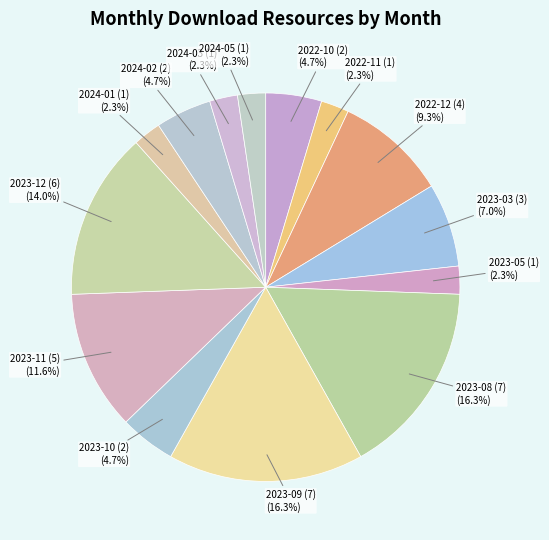

What is the total percentage of 2022-10 (2) (4.7%) and 2024-03 (1) (2.3%)?

7.0%